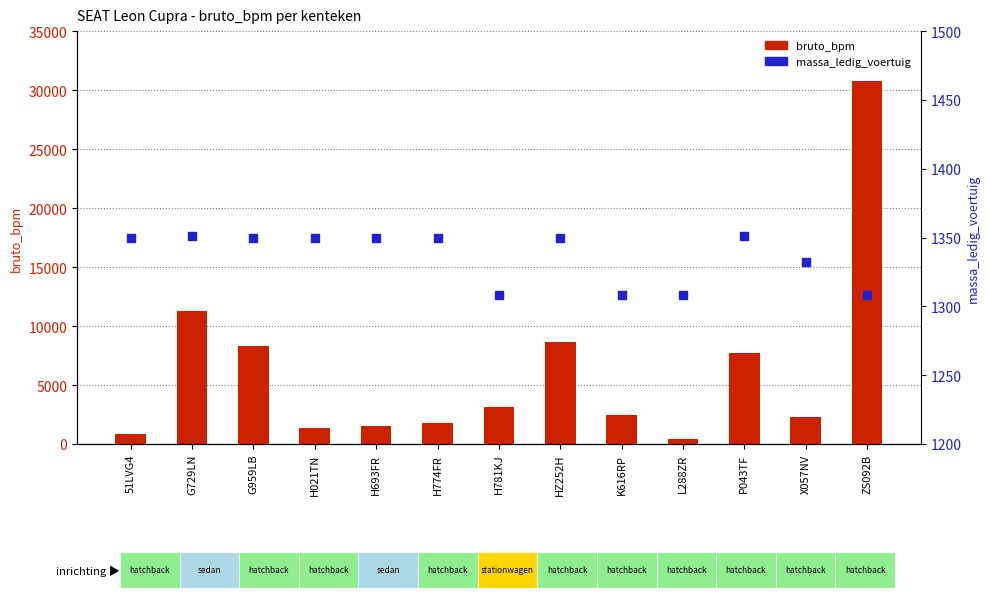

What is the total value across all series at L288ZR?

1758